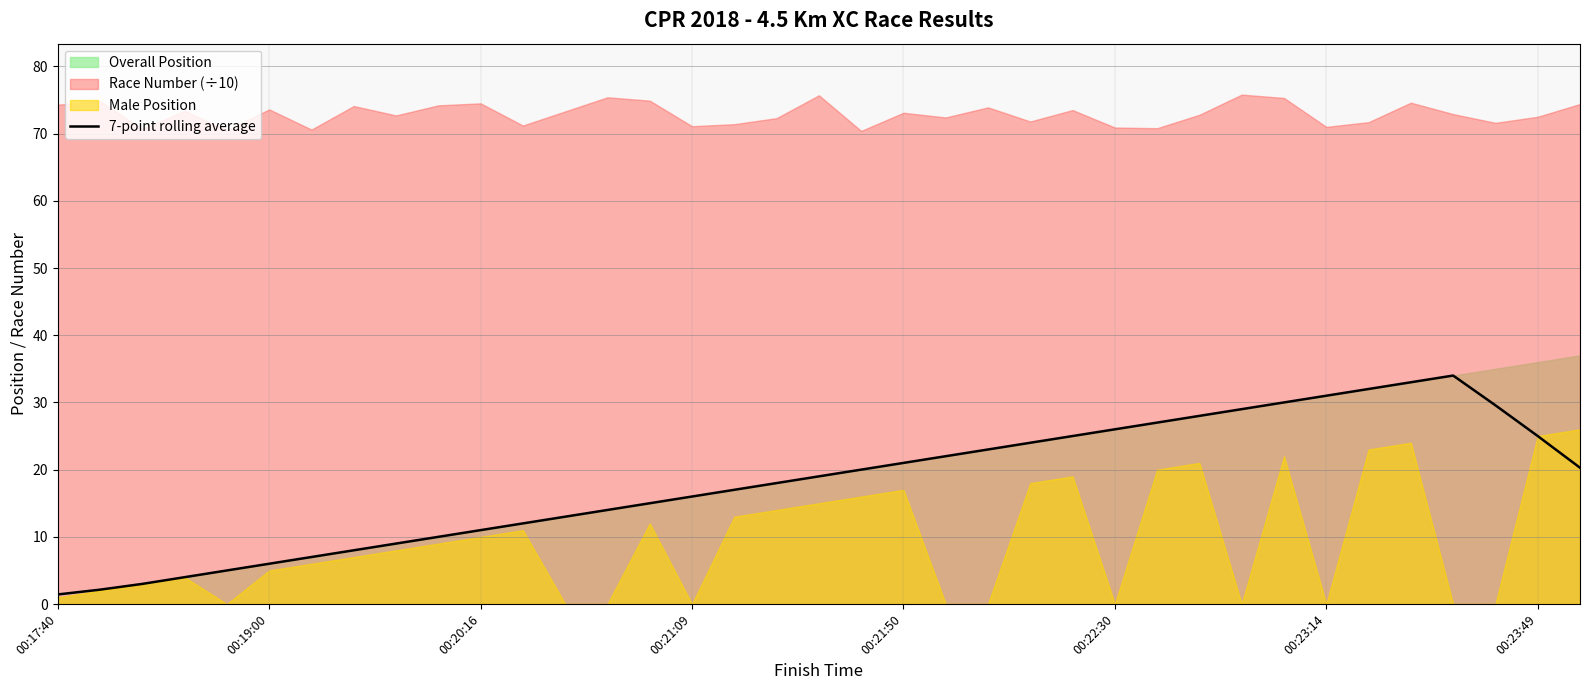

How many interior local peaks (higher than both neighbors) does the data have?

1